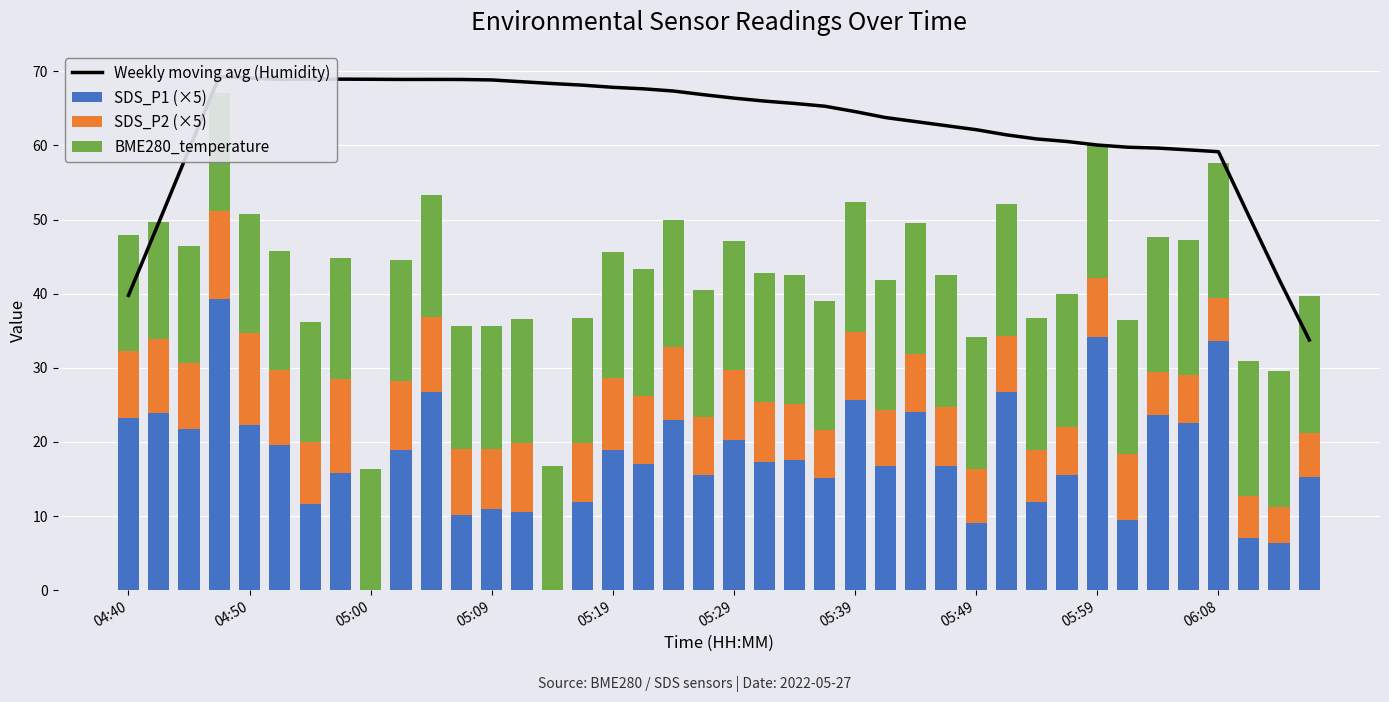

Where is SDS_P2 (×5) nearest to the value 6?

39